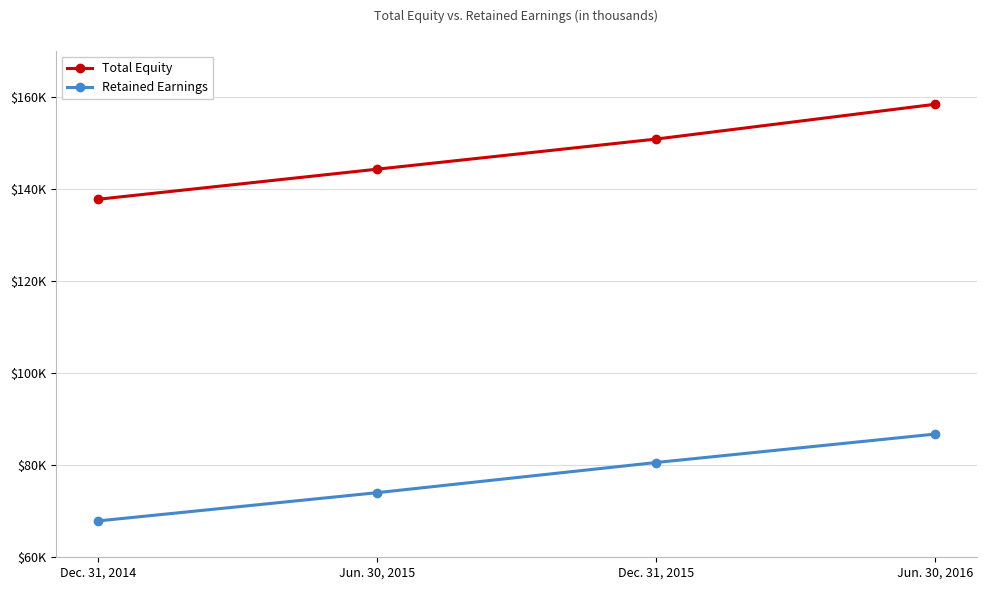

Rank the series at Jun. 30, 2016 from lowest to highest value.

Retained Earnings, Total Equity